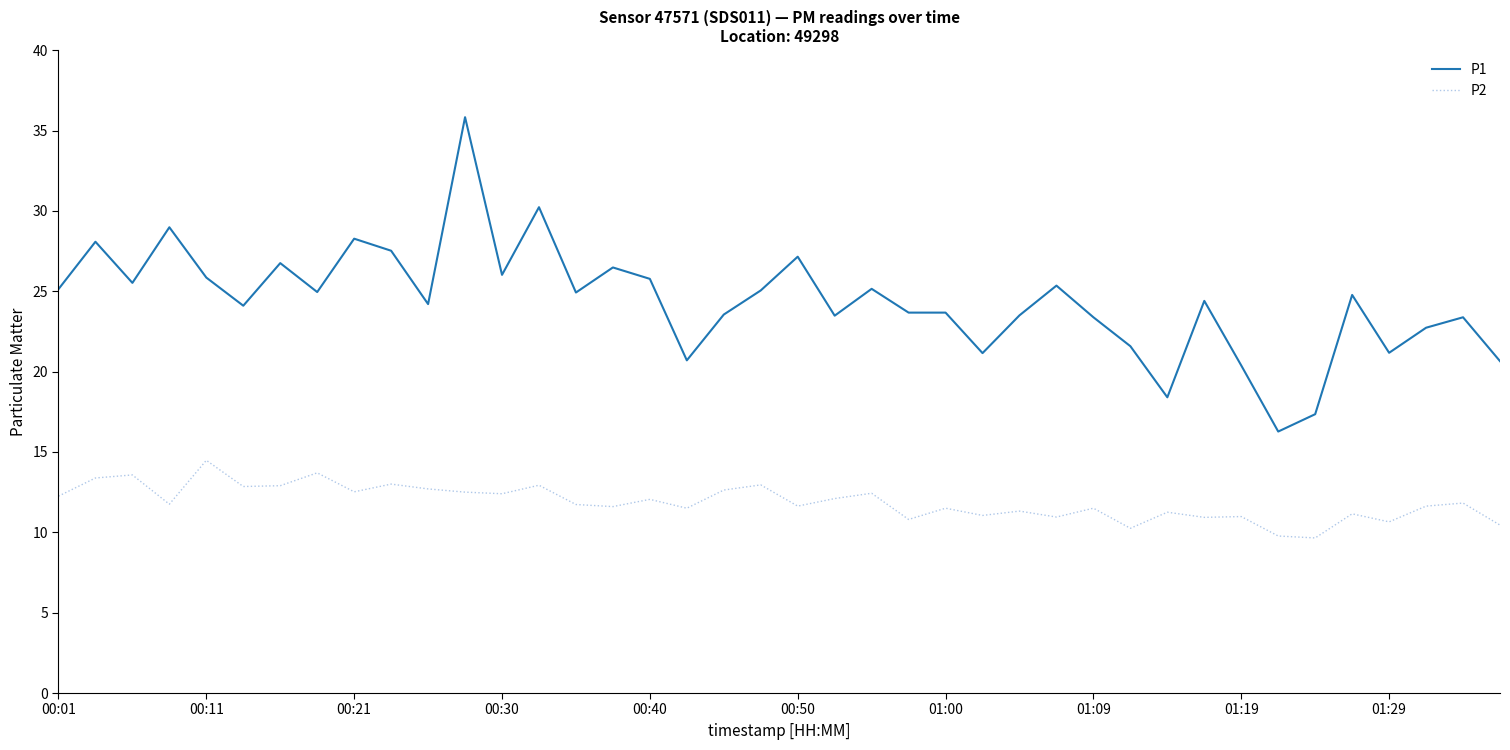

What is the maximum value for P1?

35.8